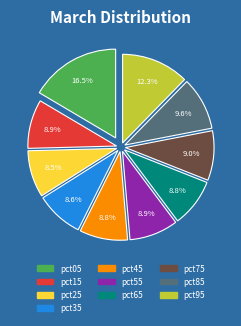

Combined, do pct25 and pct05 account for over 50%?

No